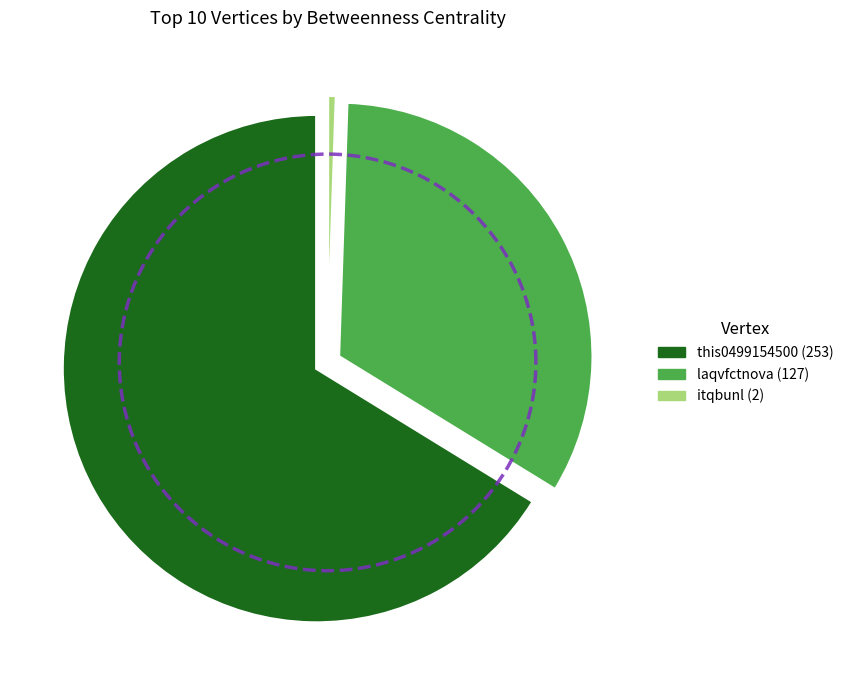

What is the smallest slice in the pie chart?

itqbunl